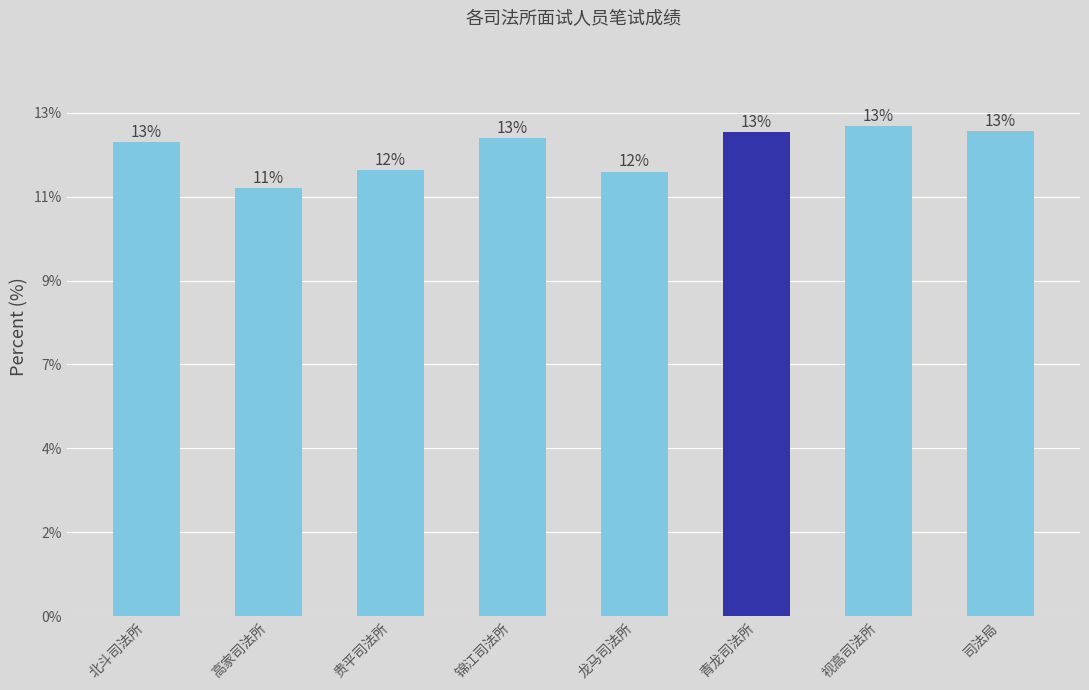

What is the change in value from 龙马司法所 to 青龙司法所?

+9.3